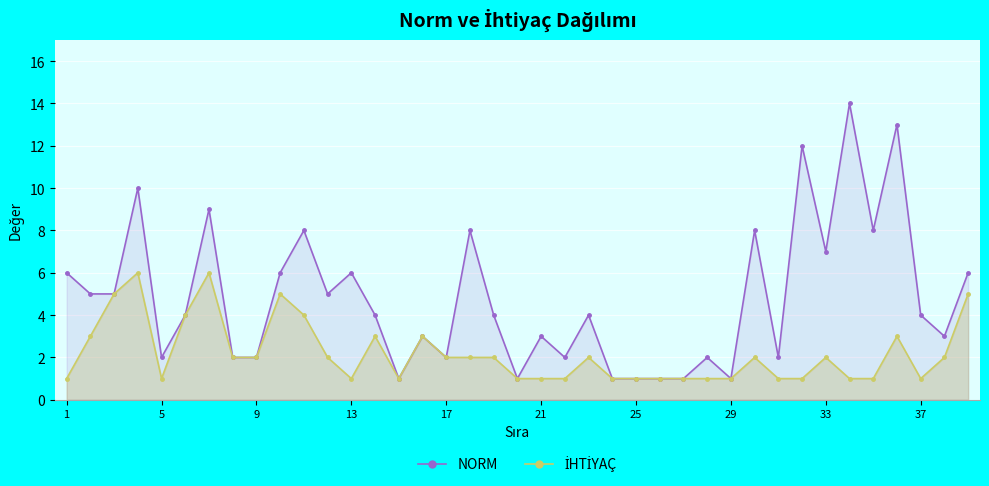

At how many categories does at least one series exceed 9?

4